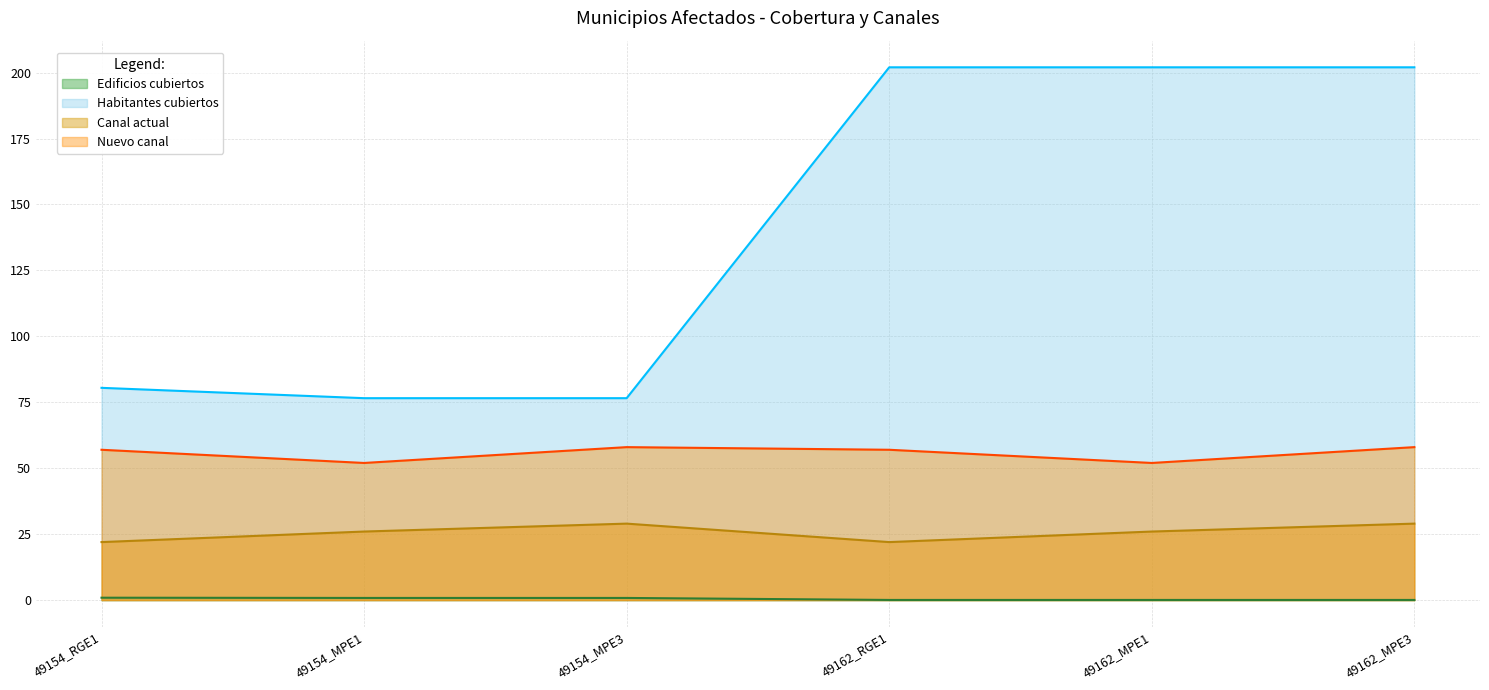

What is the smallest value displayed?

0.1